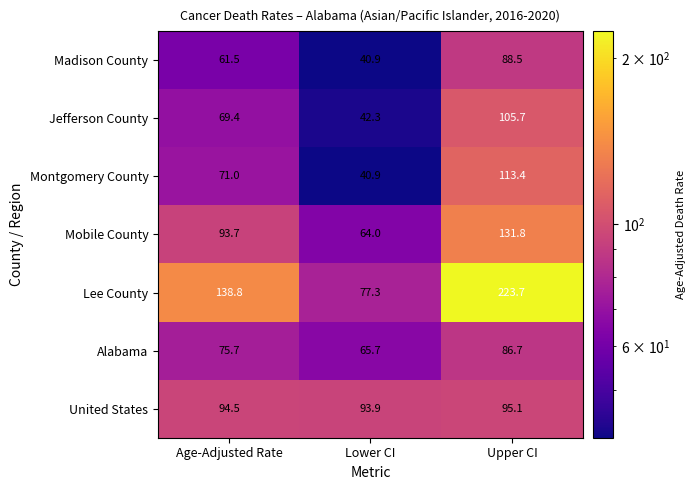

List the series in order of their peak value, highest first.

Lee County, Mobile County, Montgomery County, Jefferson County, United States, Madison County, Alabama